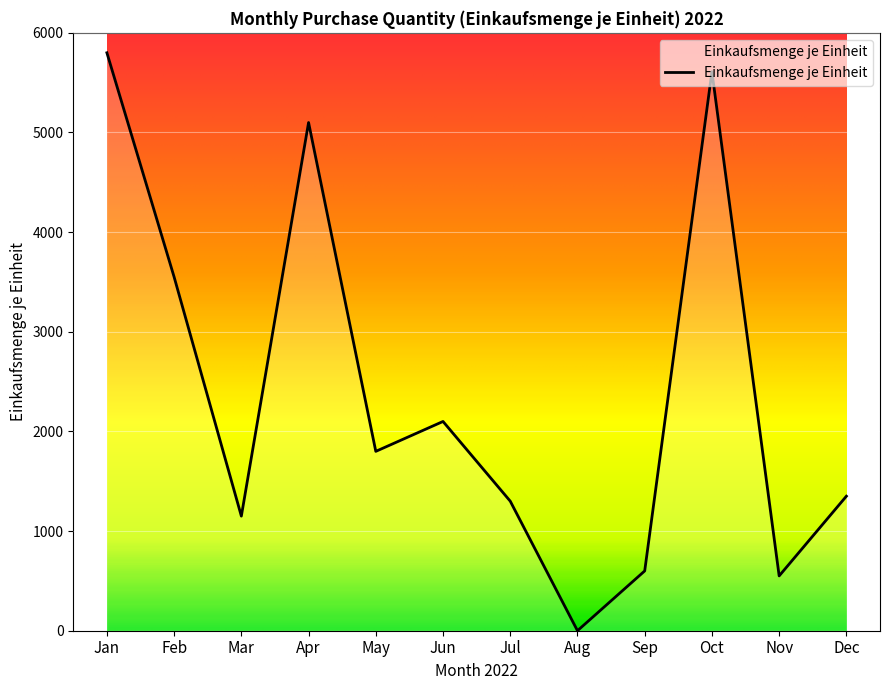

Read the value at Oct.

5610